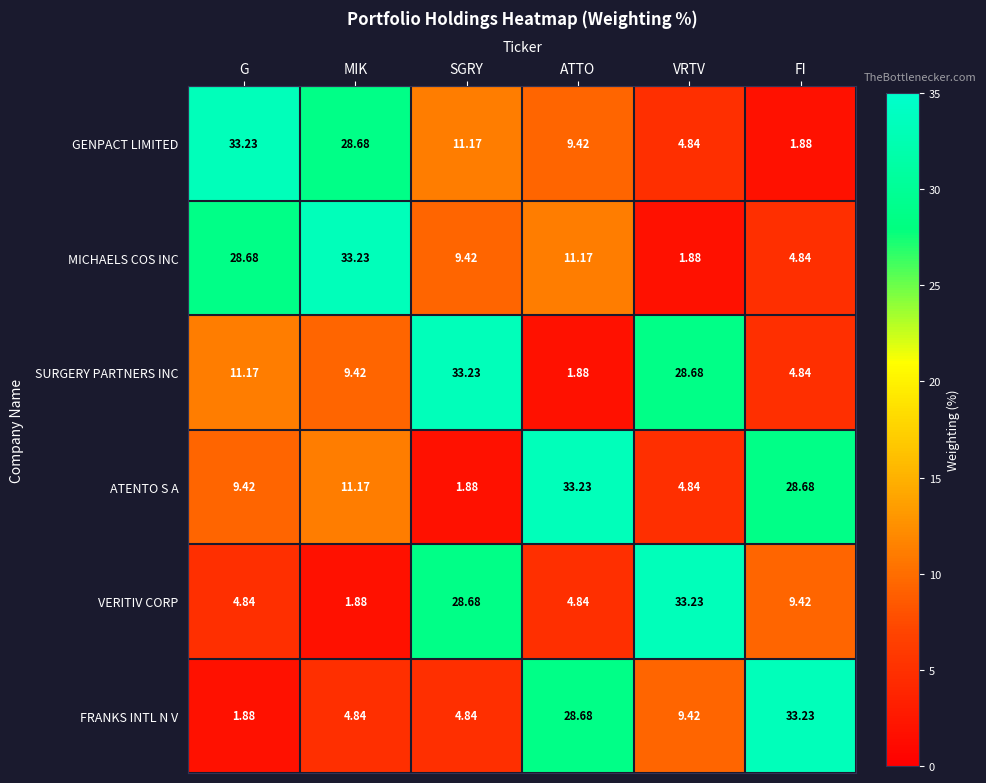

Between G and SGRY, which series saw the biggest shift?

VERITIV CORP